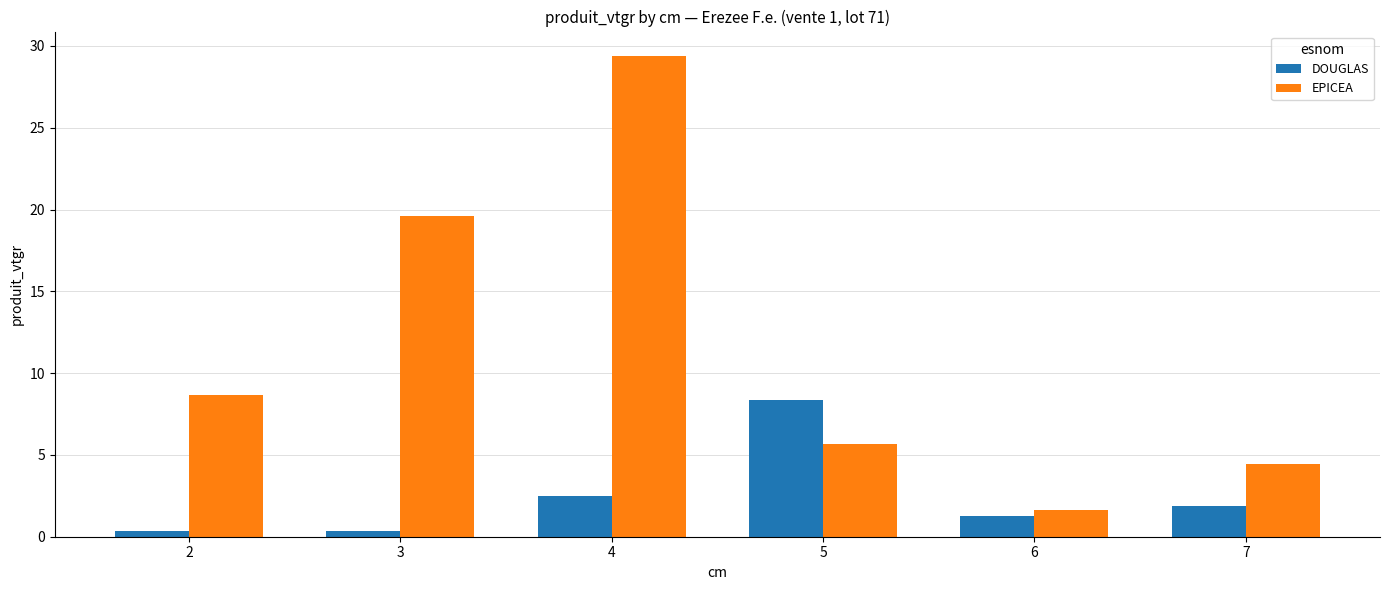

How many values in the DOUGLAS series are below 1?

2